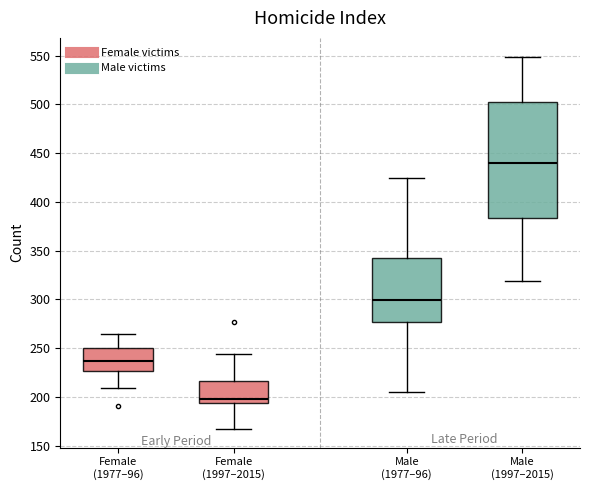

Where does the lower whisker of the box for Male (1977–96) end on the y-axis? The values are not printed on the chart, so give them approximately, as read against the axis.

205